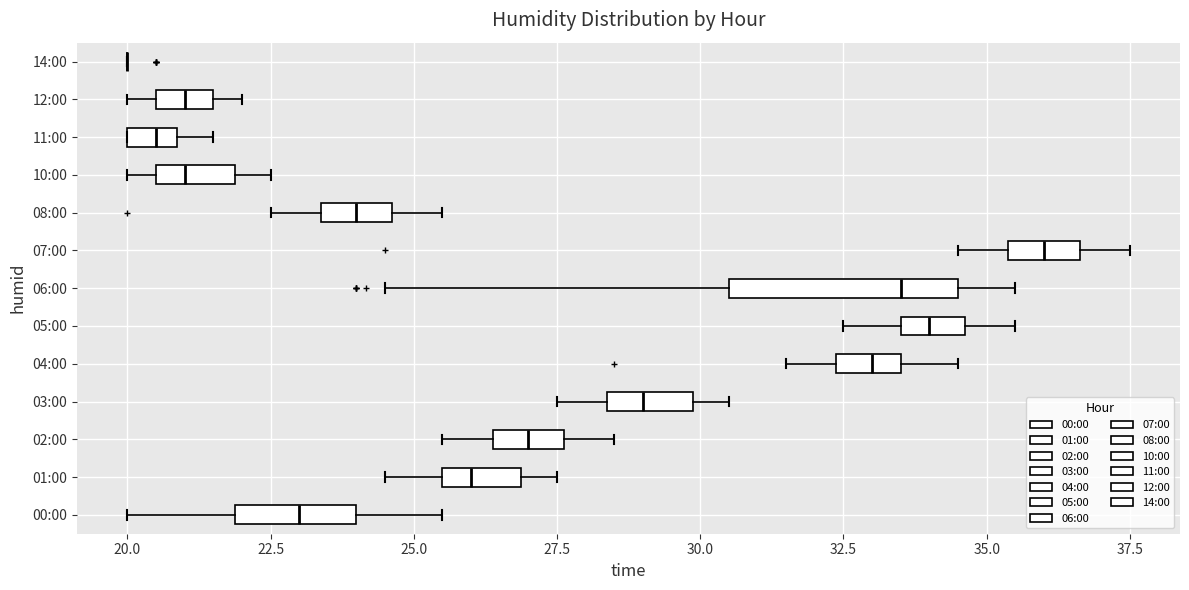

Which box is the widest, from its left edge to its right edge?

06:00